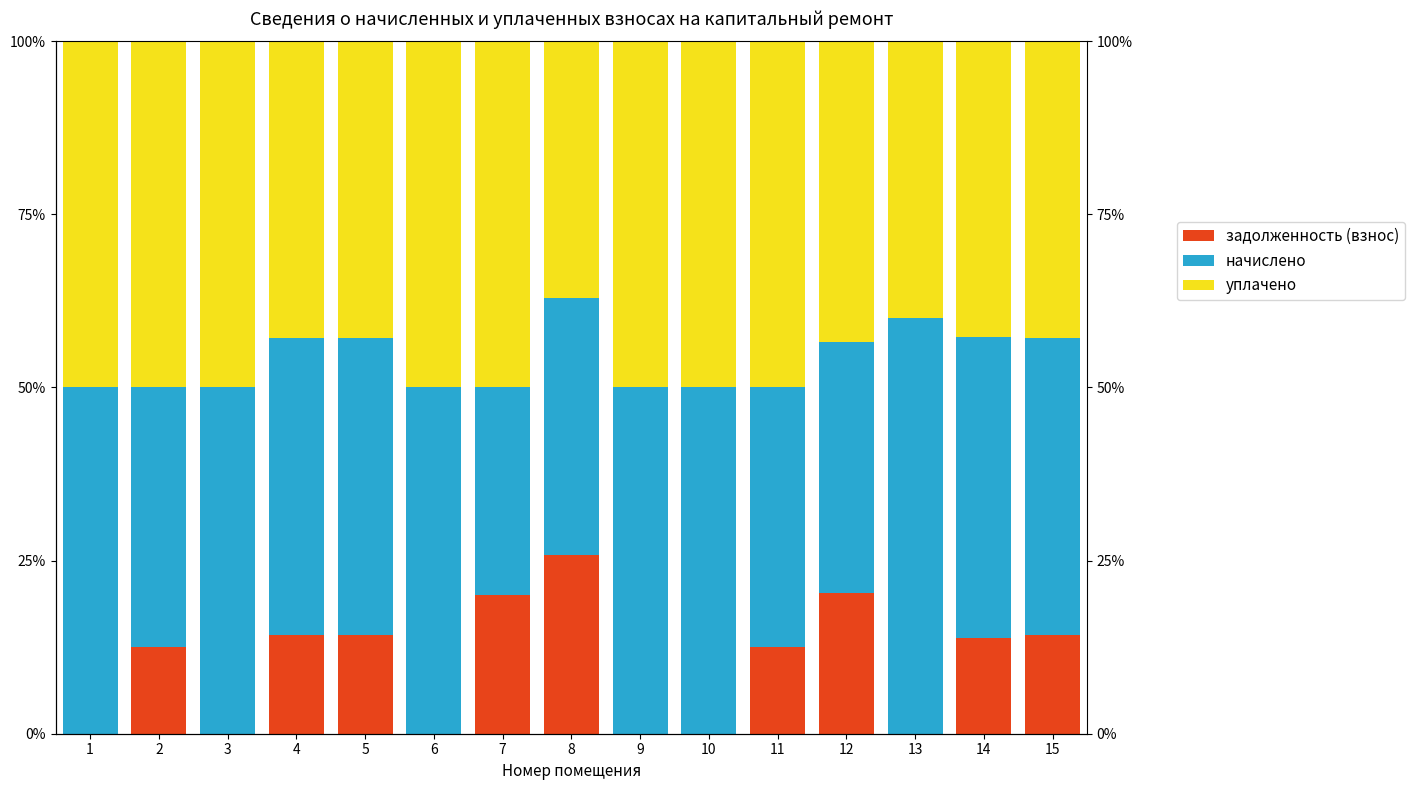

Reading right to left, extract all data points from this chart.

задолженность (взнос): 15=14.3	14=13.8	13=0.0	12=20.4	11=12.5	10=0.0	9=0.0	8=25.8	7=20.0	6=0.0	5=14.3	4=14.3	3=0.0	2=12.5	1=0.0
начислено: 15=42.9	14=43.4	13=60.0	12=36.2	11=37.5	10=50.0	9=50.0	8=37.1	7=30.0	6=50.0	5=42.9	4=42.9	3=50.0	2=37.5	1=50.0
уплачено: 15=42.9	14=42.8	13=40.0	12=43.4	11=50.0	10=50.0	9=50.0	8=37.1	7=50.0	6=50.0	5=42.9	4=42.9	3=50.0	2=50.0	1=50.0